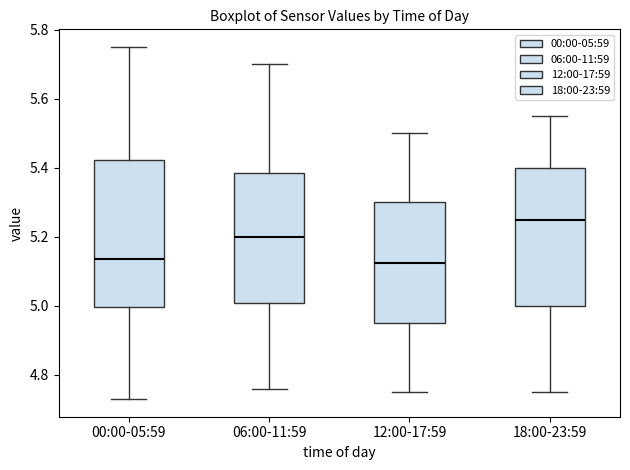

Reading left to right, transcribe this box plot: for each box, give where its median line is, the range the box spans, and where its two whiskers end, as read against the y-axis. The values are not printed on the chart, so give them approximately, as read against the axis.

00:00-05:59: median 5.14, box 5.00 to 5.42, whiskers 4.74 to 5.76
06:00-11:59: median 5.20, box 5.00 to 5.38, whiskers 4.76 to 5.70
12:00-17:59: median 5.12, box 4.96 to 5.30, whiskers 4.76 to 5.50
18:00-23:59: median 5.26, box 5.00 to 5.40, whiskers 4.76 to 5.56